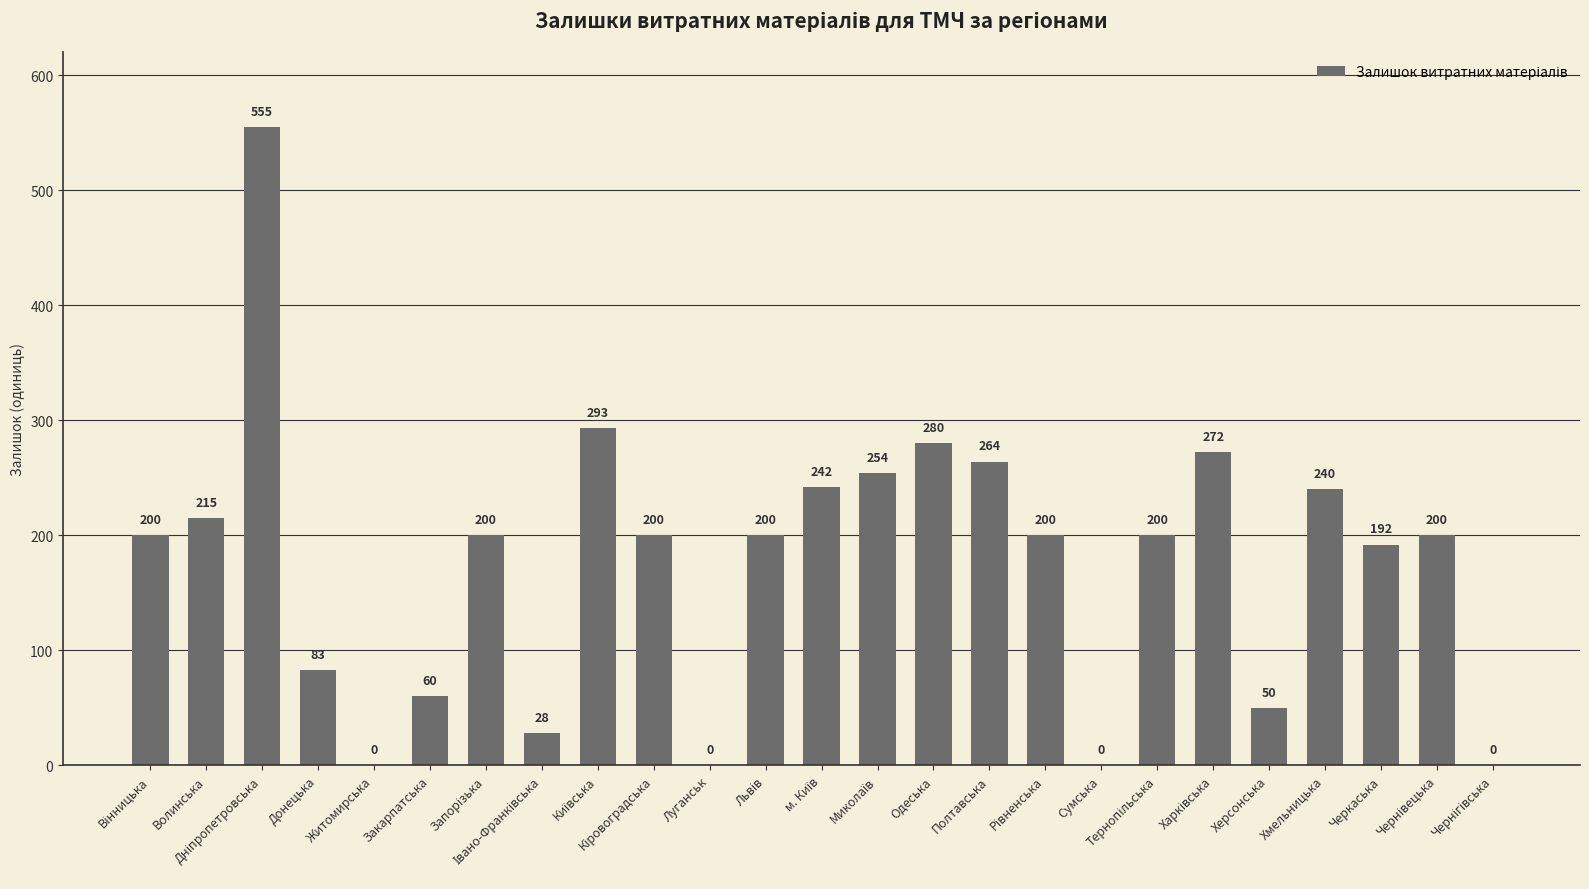

What is the sum of all values?

4428